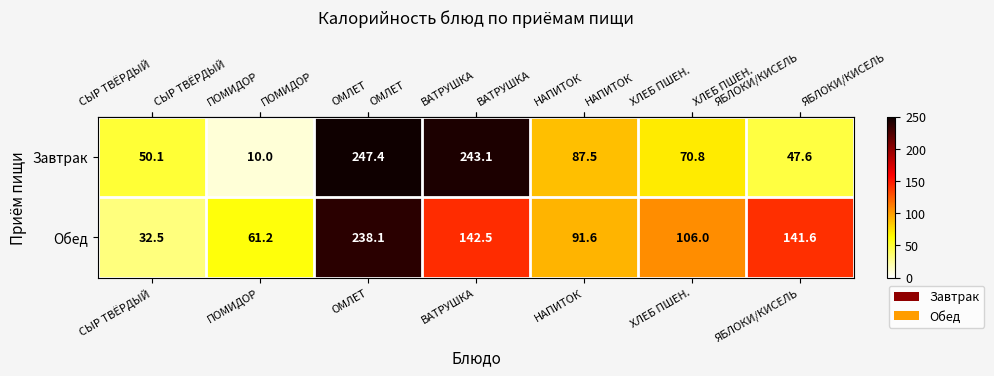

Reading right to left, extract all data points from this chart.

Завтрак: 47.6	70.8	87.5	243.1	247.4	10.0	50.1
Обед: 141.6	106.0	91.6	142.5	238.1	61.2	32.5